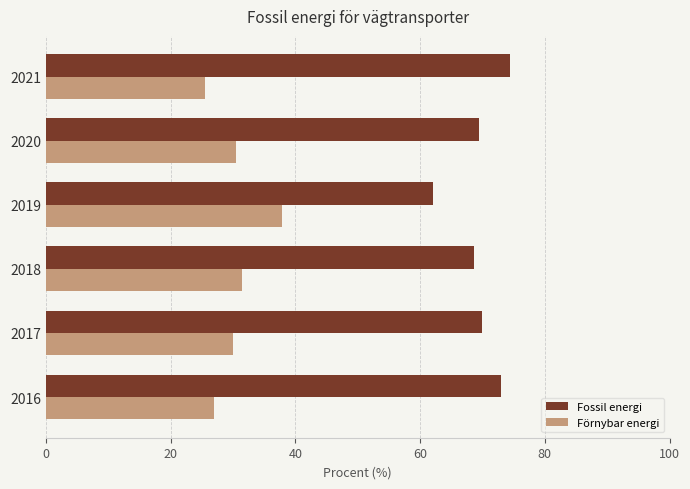

What is the difference between the second highest and minimum values in the Fossil energi series?

10.9